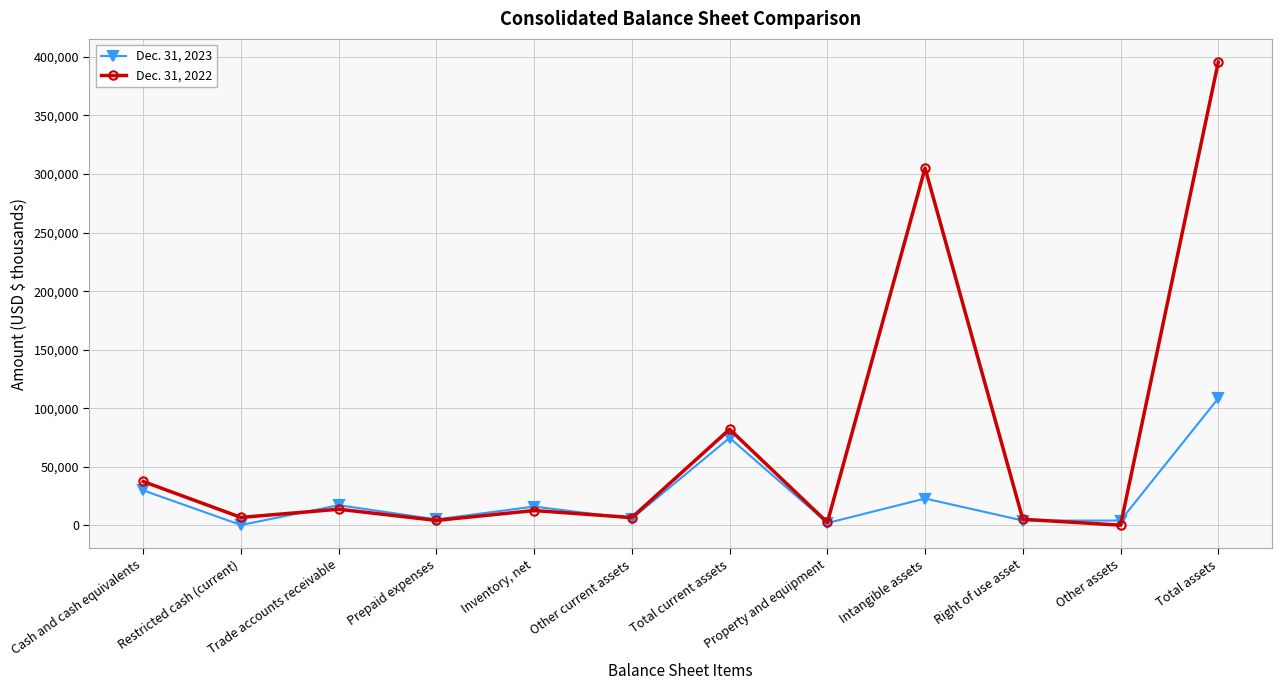

List the series in order of their overall mean, highest first.

Dec. 31, 2022, Dec. 31, 2023